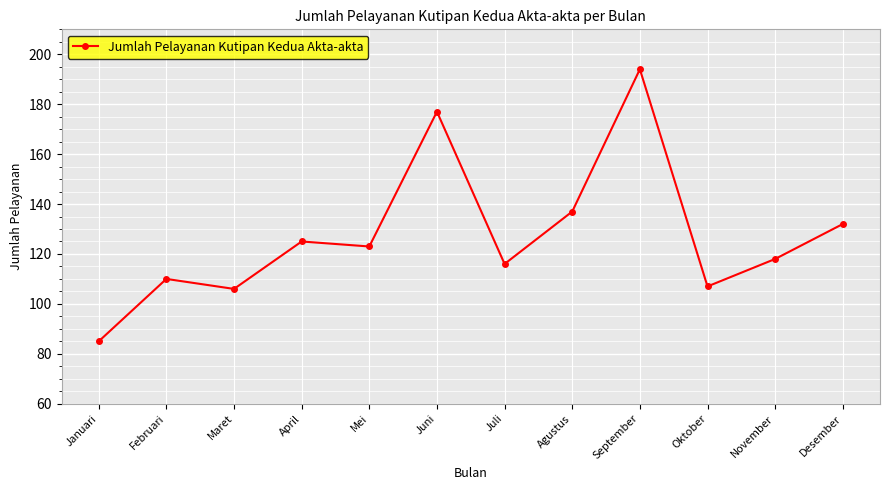

What is the difference between the maximum and minimum values?

109